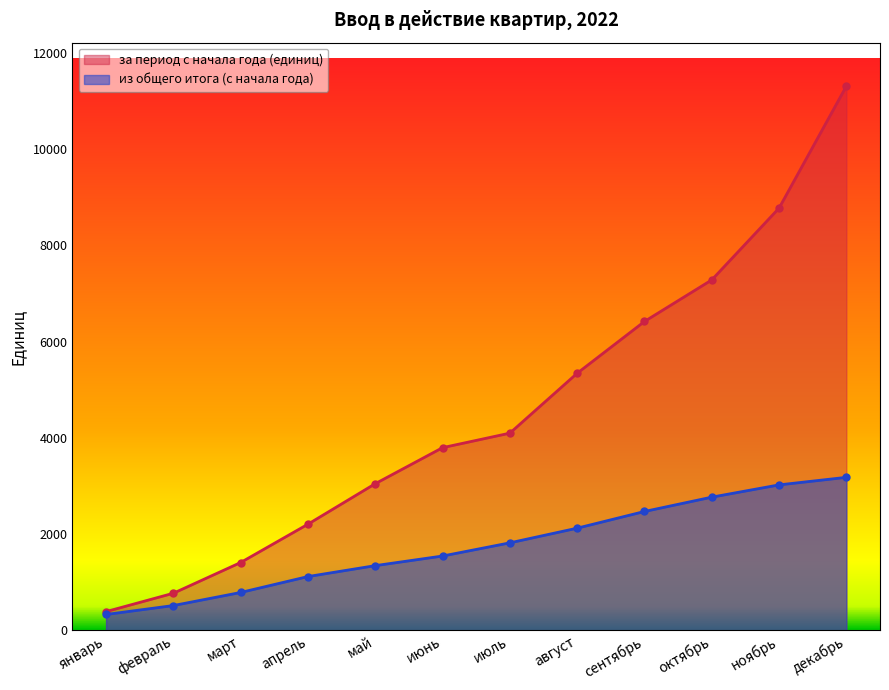

What is the difference between the за период с начала года (единиц) values at август and декабрь?

5969